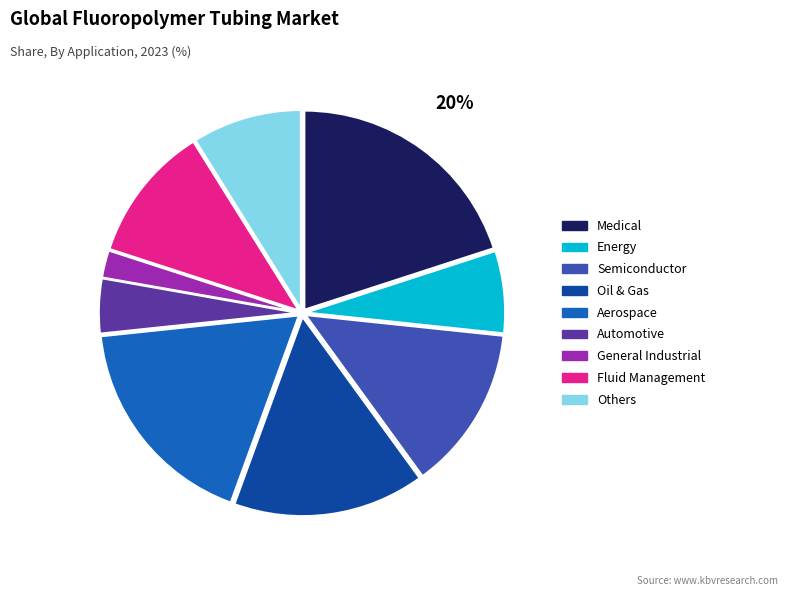

Which category has the biggest portion of the pie?

Medical